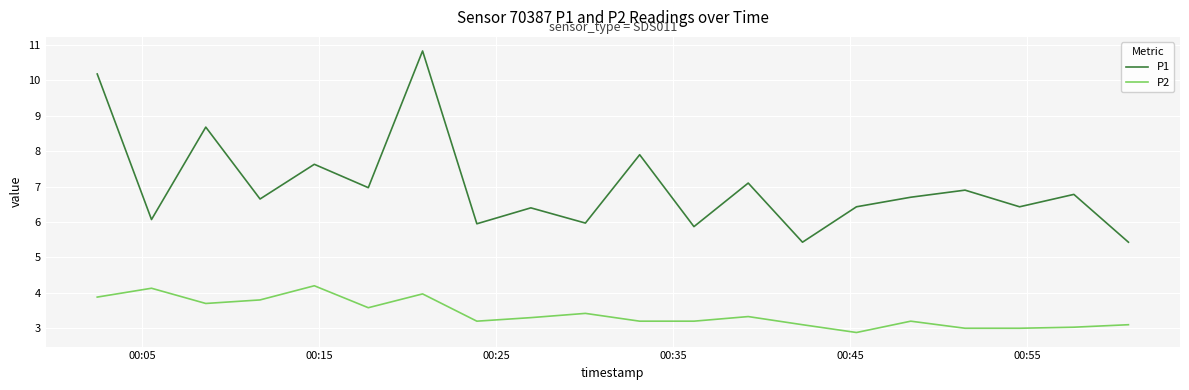

What is the minimum value shown in the chart?

2.9